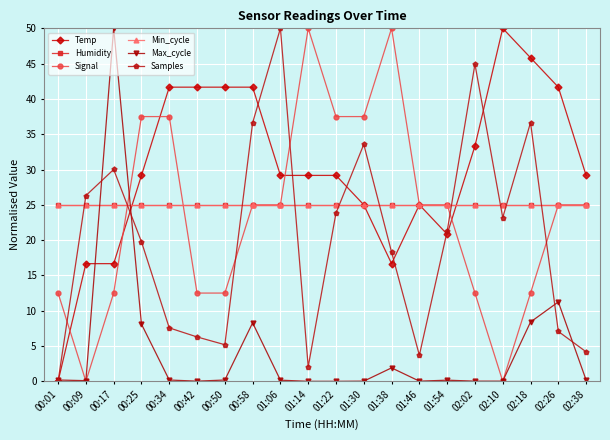

What value does the Samples series have at 02:10?

23.2